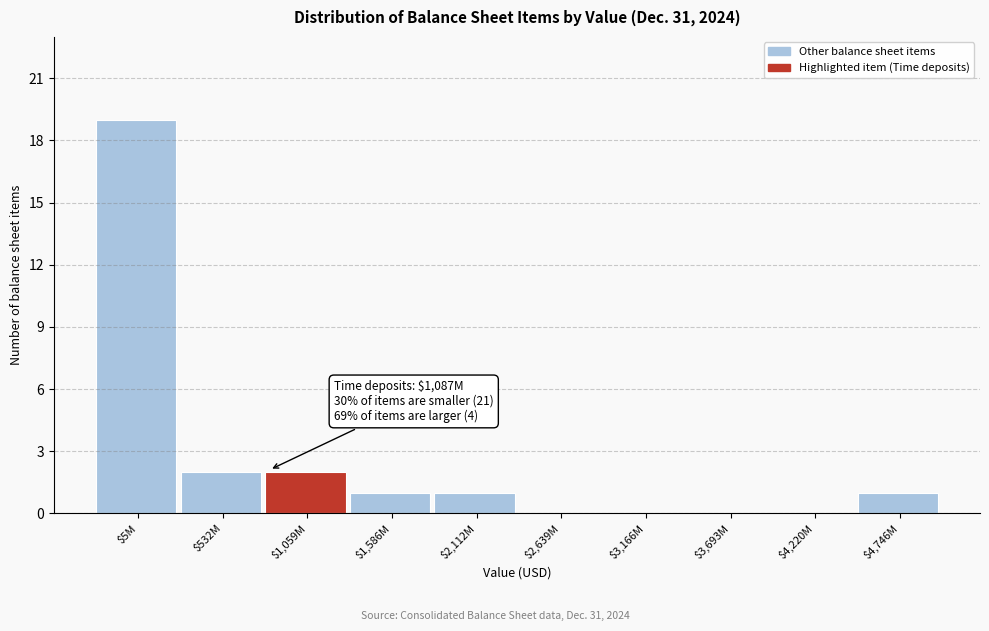

What is the sum of all values?

26